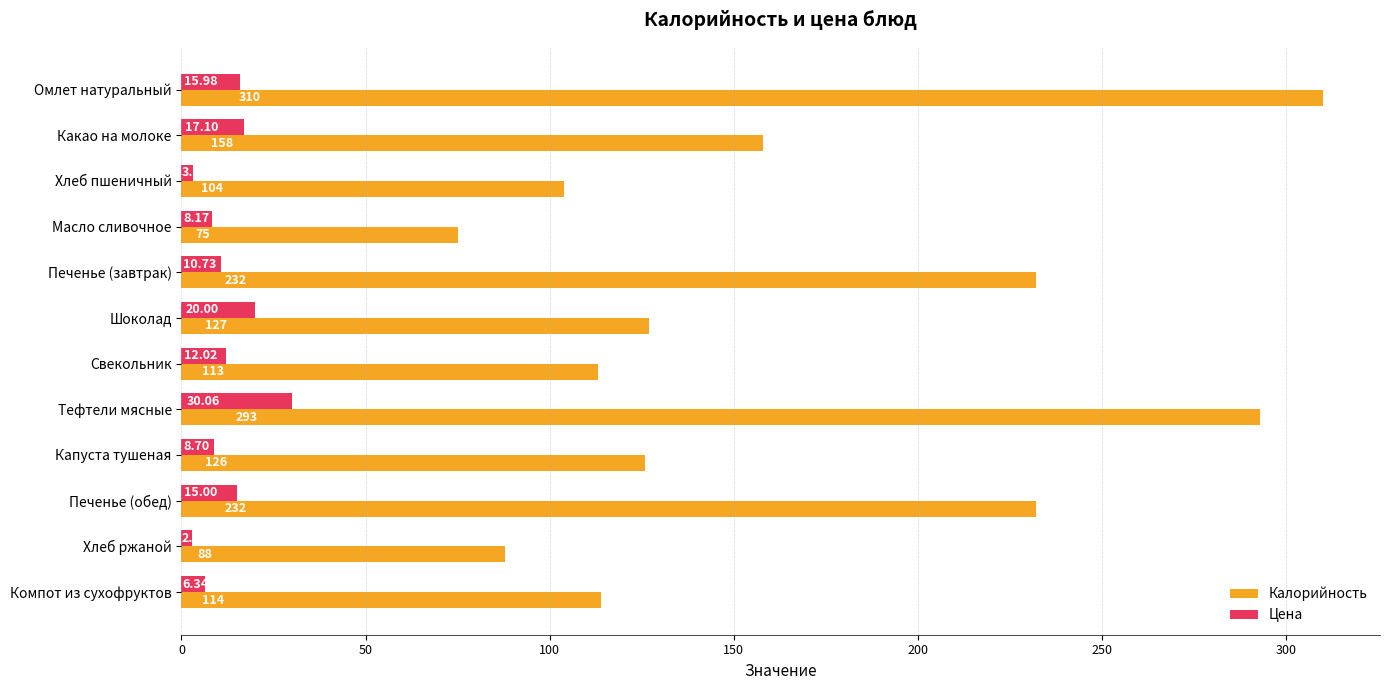

Between Какао на молоке and Хлеб ржаной, which series saw the biggest shift?

Калорийность